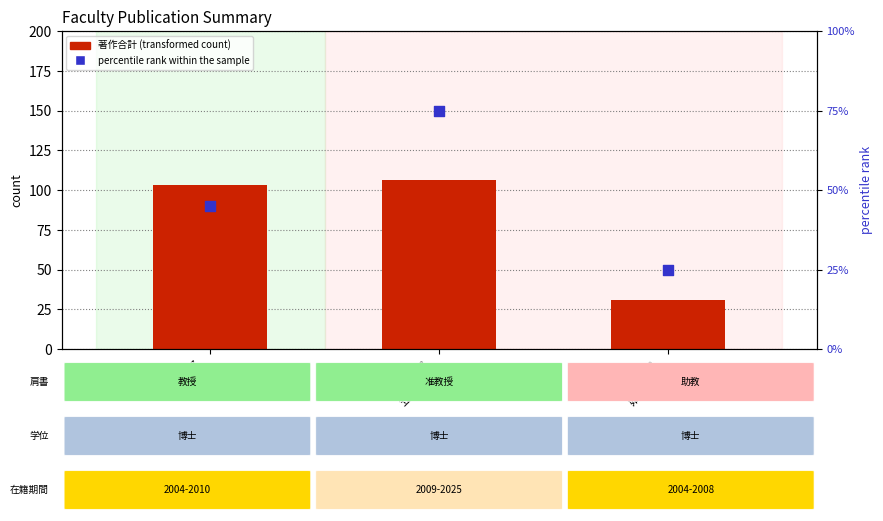

Which series reaches the maximum Y coordinate?

著作合計 (transformed count)